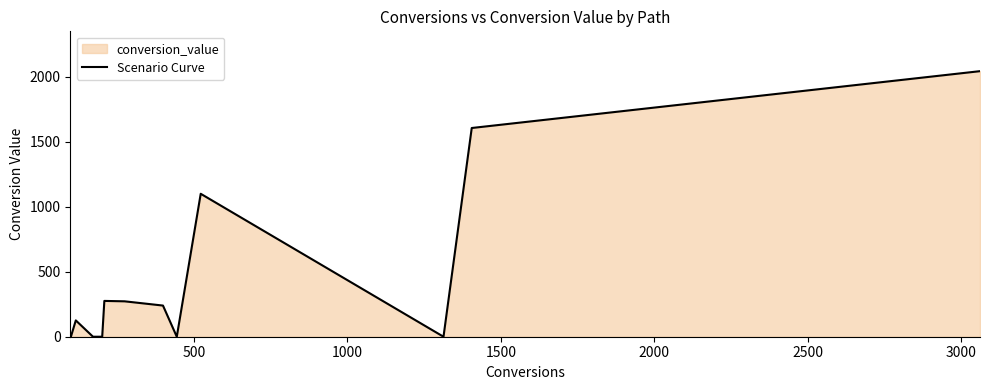

Does the chart display data point markers on the line(s)?

No